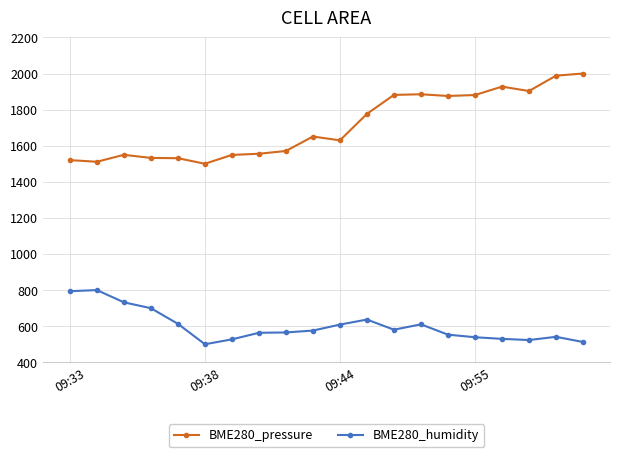

True or false: BME280_humidity has more than 2 interior local peaks.

True